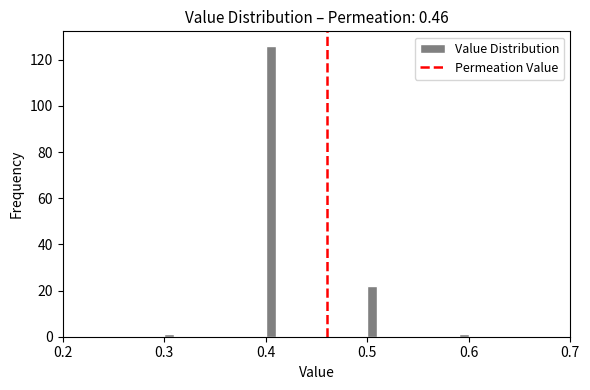

Around what value on the x-axis is the tallest bar? Give the approximate position of its centre, as read against the axis.

0.41